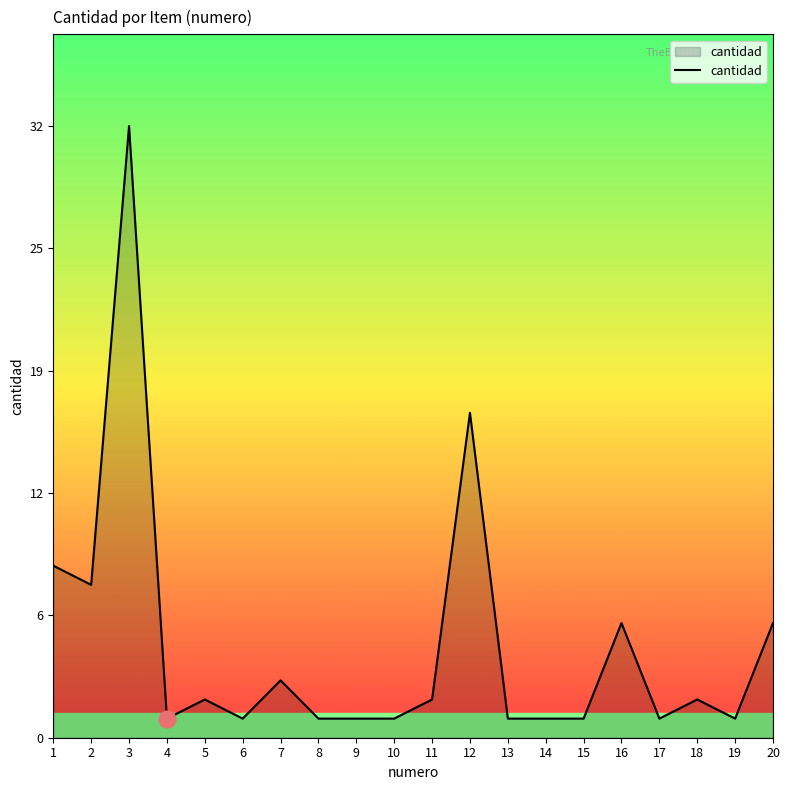

Reading left to right, extract all data points from this chart.

9	8	32	1	2	1	3	1	1	1	2	17	1	1	1	6	1	2	1	6